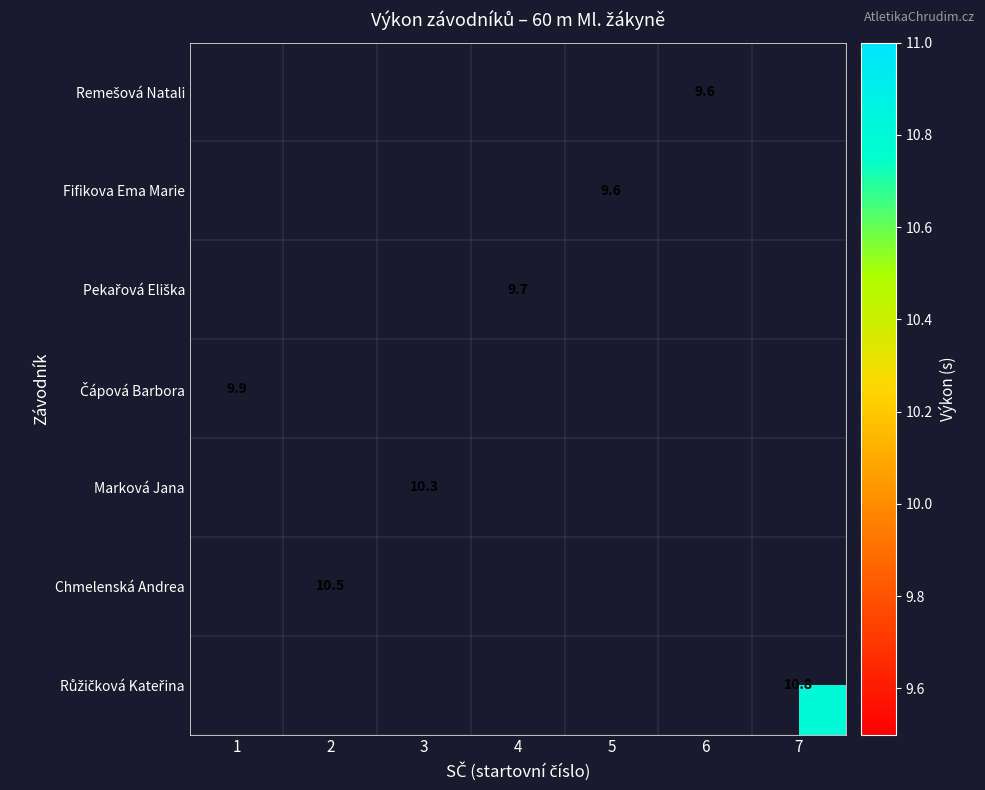

True or false: Chmelenská Andrea has a value of 10.5 at 2.

True